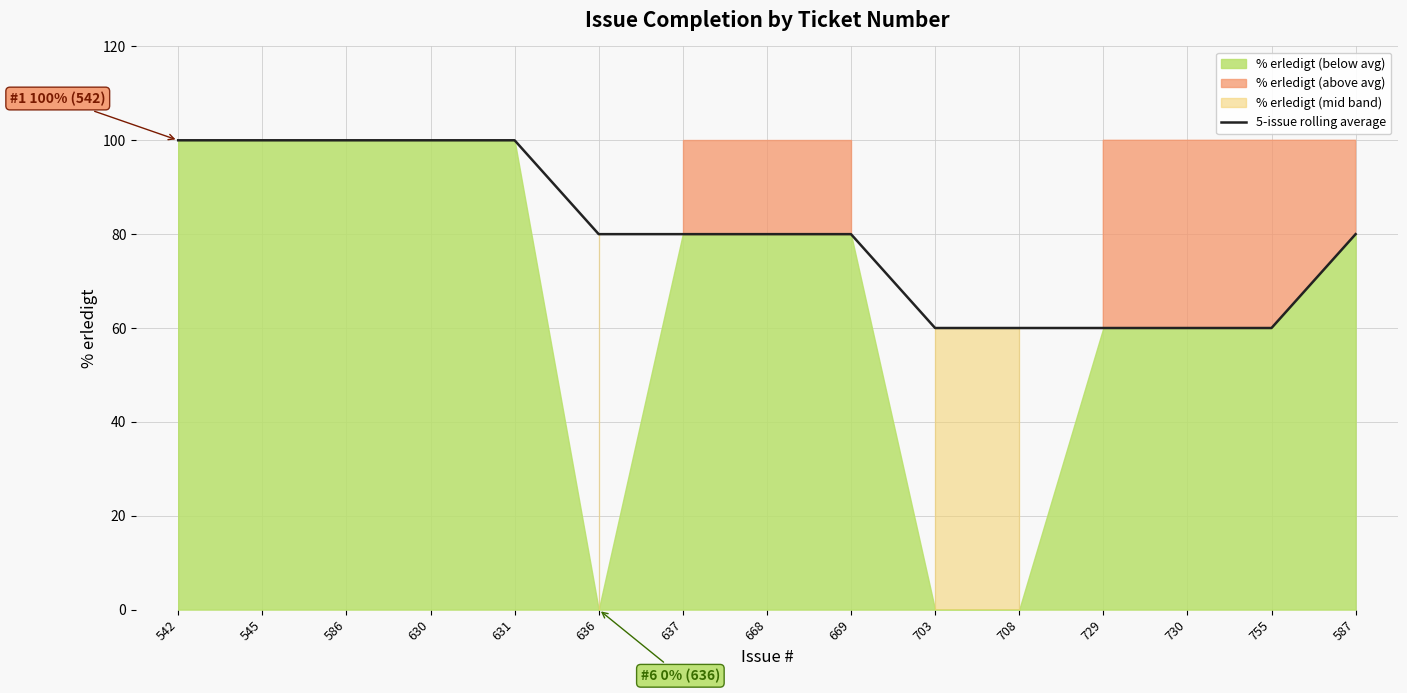

Approximately how many times larger is the value at 729 compared to 703?

1.0